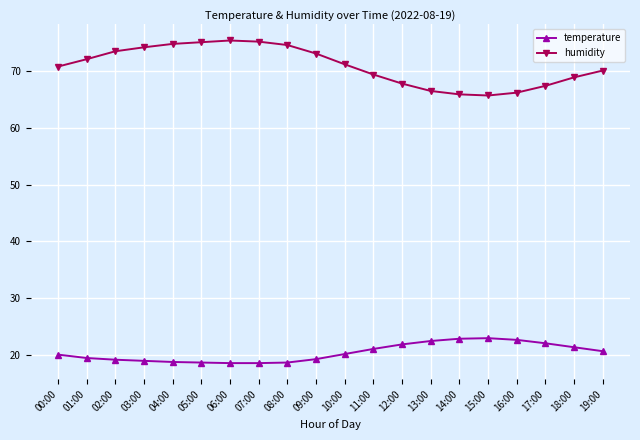

Rank the series at 05:00 from highest to lowest value.

humidity, temperature